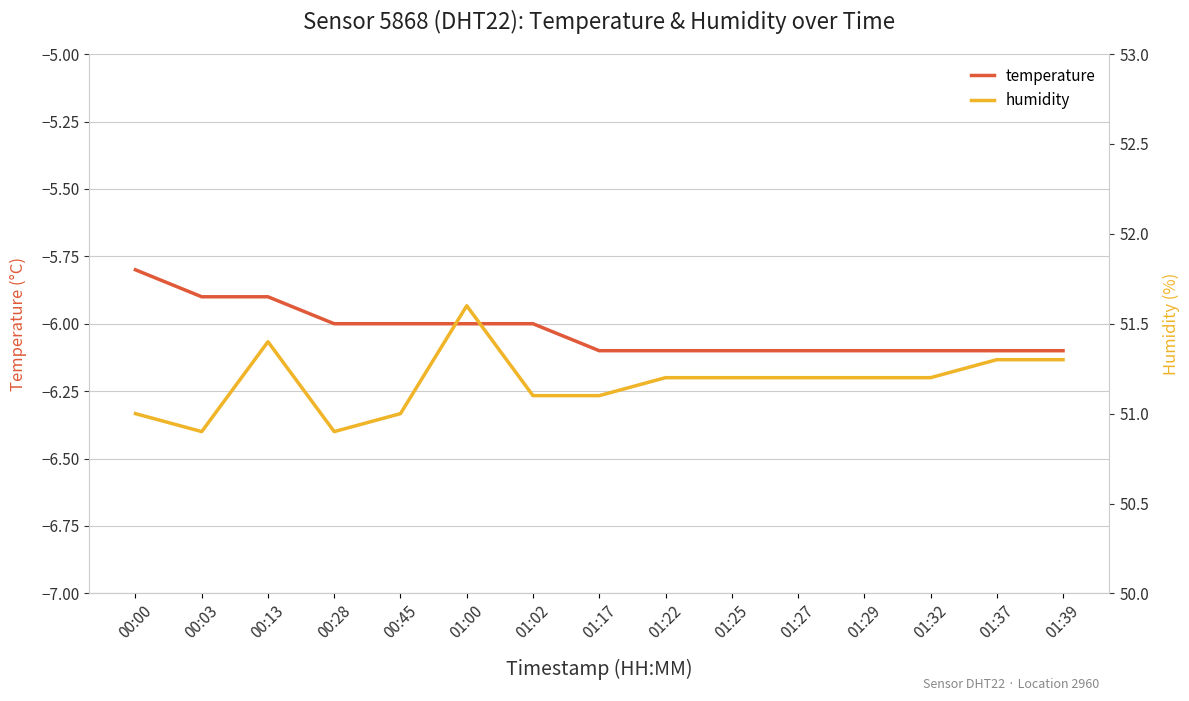

In humidity, how many points are higher than both neighbors (excluding endpoints)?

2